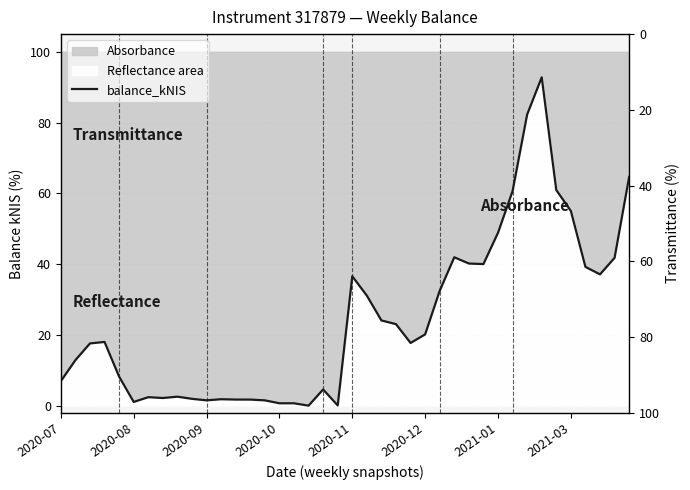

Is it true that the value at 2020-10 is 24.6?

False